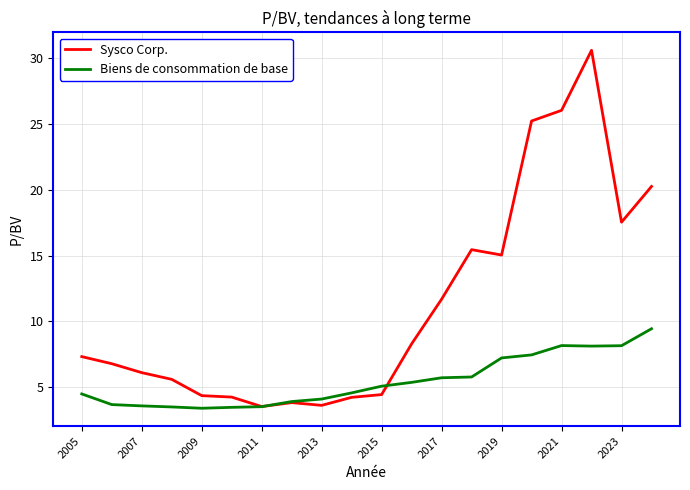

How many times do Biens de consommation de base and Sysco Corp. cross each other?

2